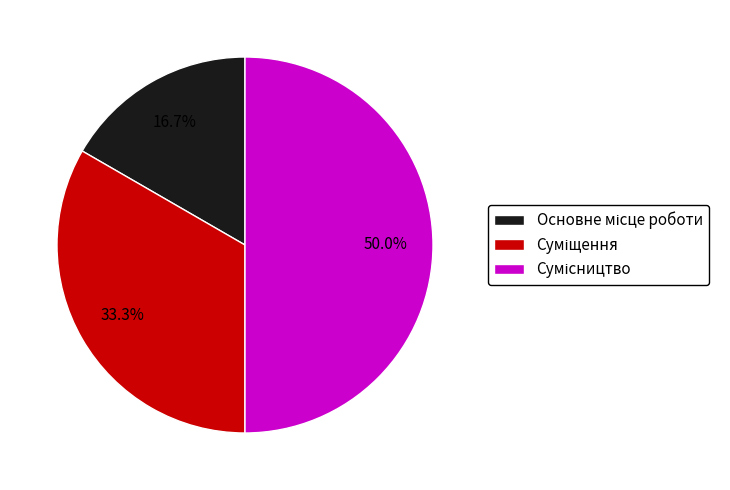

Count the number of slices in the pie.

3